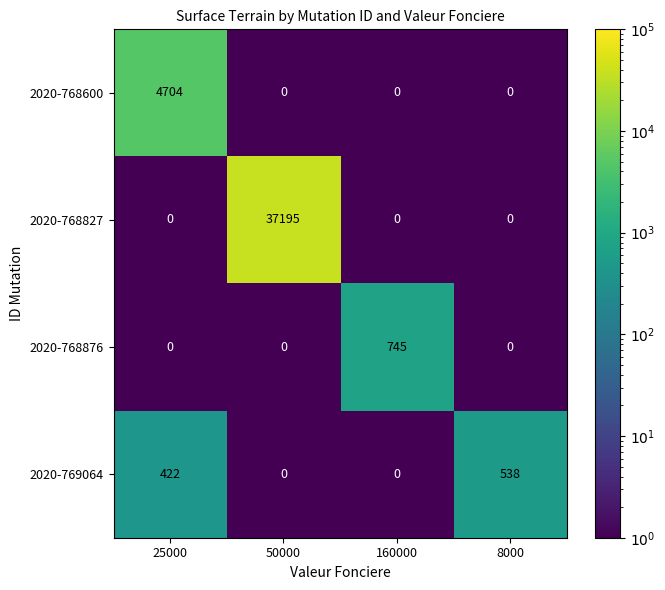

What is the spread (max minus min) of values at 25000?

4704